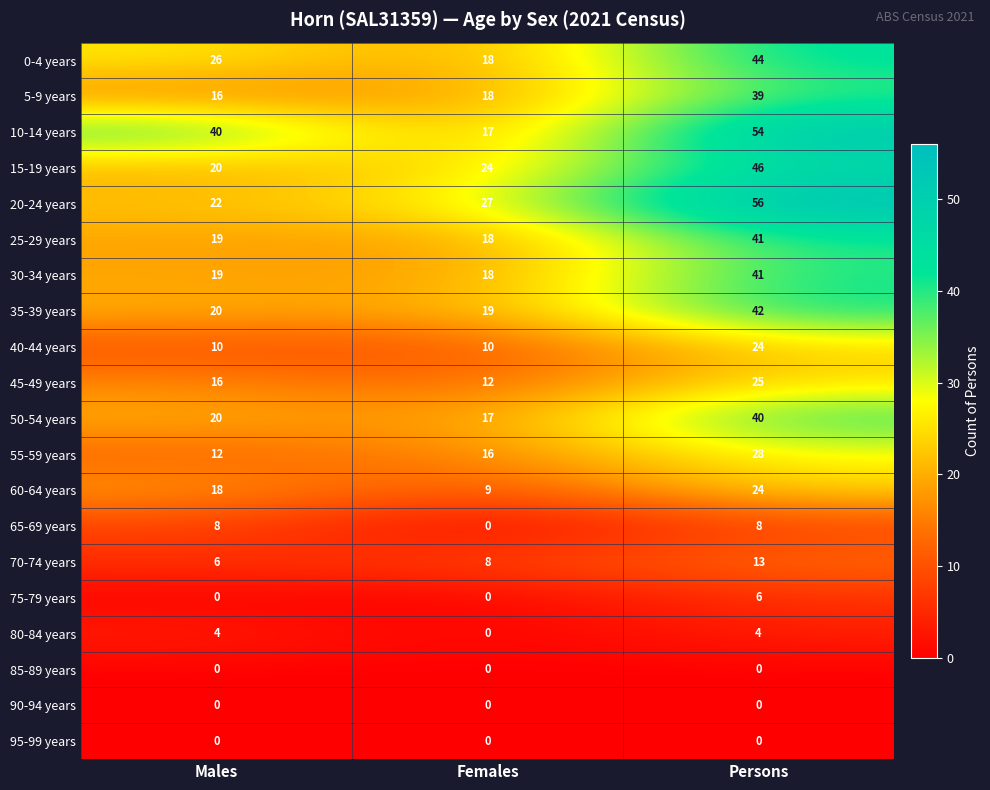

What is the difference between the highest and lowest values at Males?

40